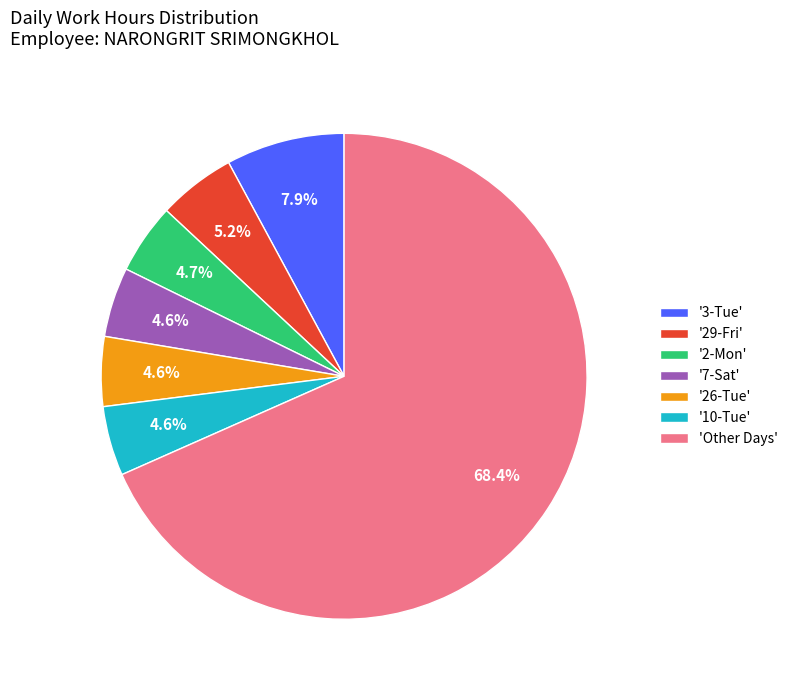

Which slice is the largest?

'Other Days'